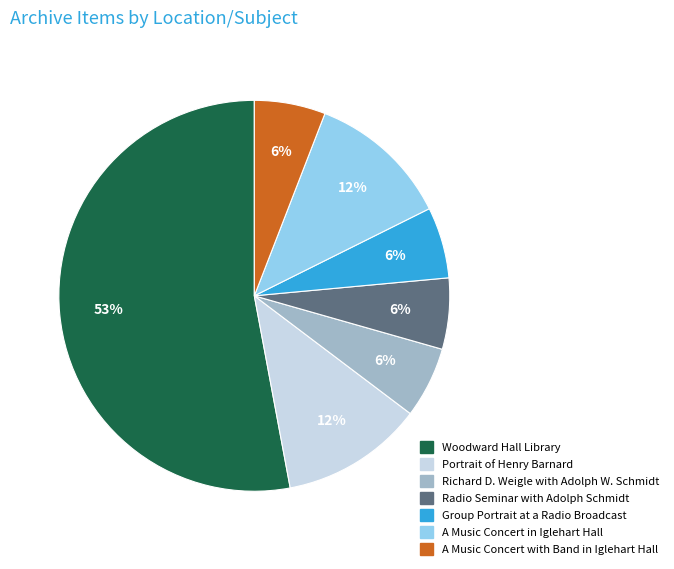

To the nearest percent, what is the difference between the Portrait of Henry Barnard and Radio Seminar with Adolph Schmidt slice percentages?

6%